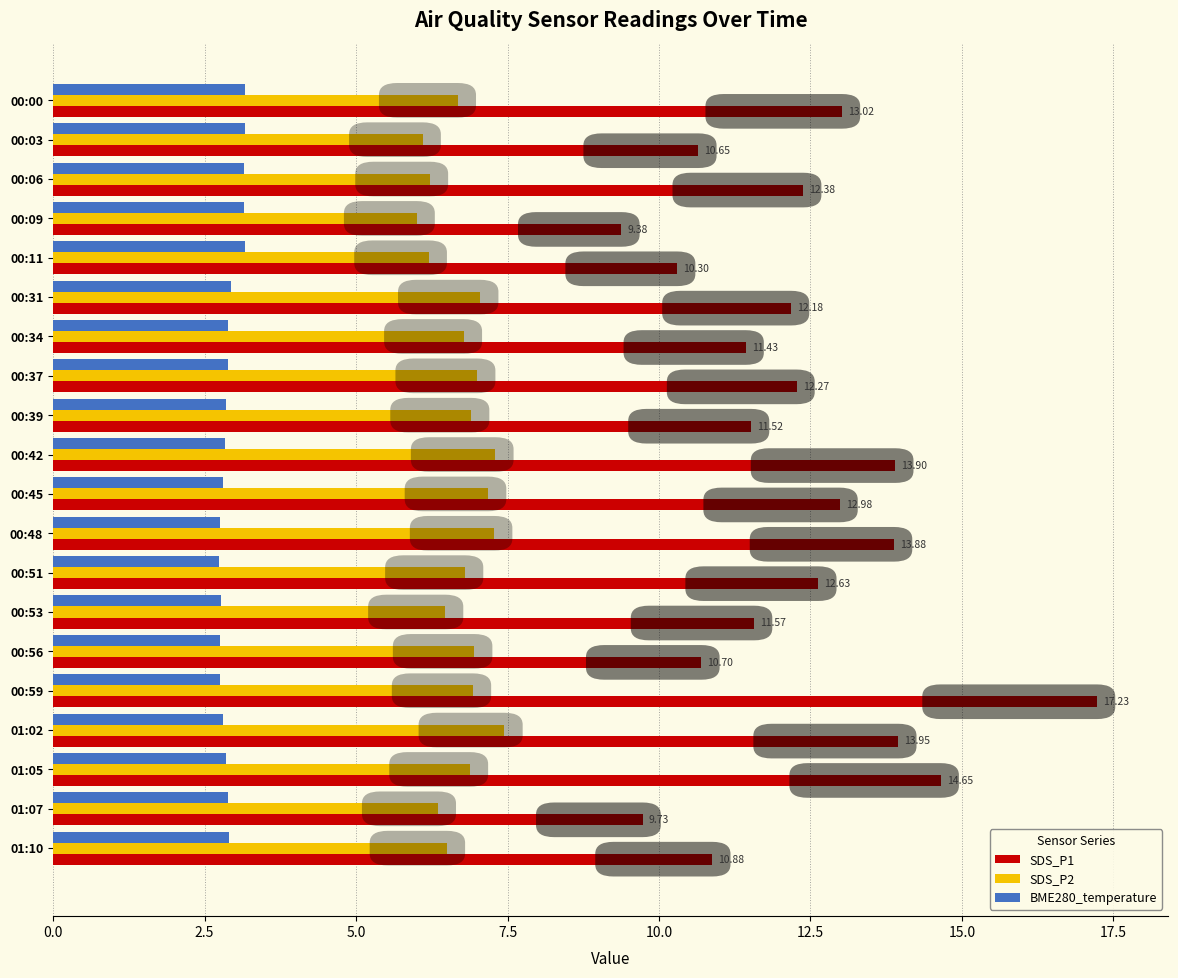

What is the spread (max minus min) of values at 00:39?

8.7